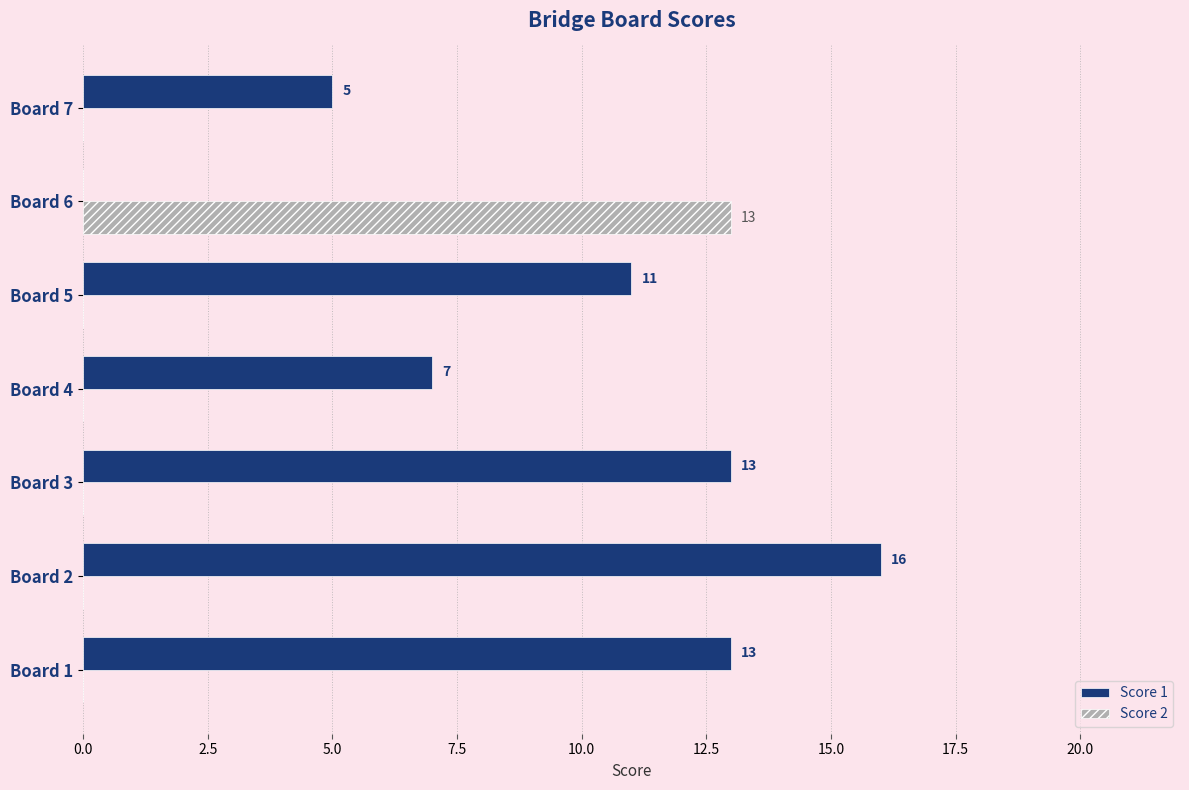

What is the maximum value for Score 2?

13